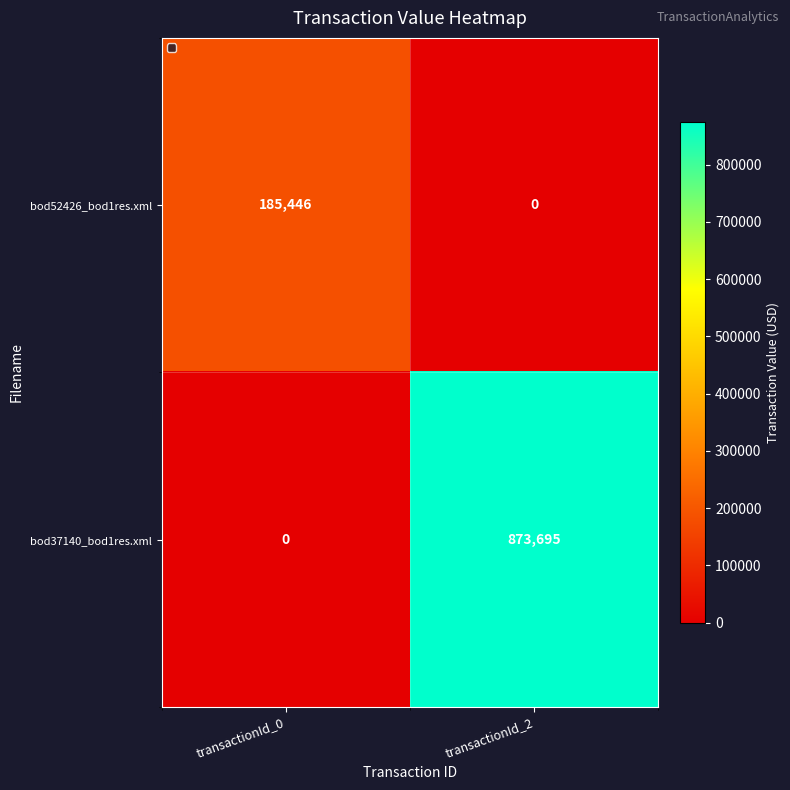

Which label corresponds to the largest value in the chart?

transactionId_2